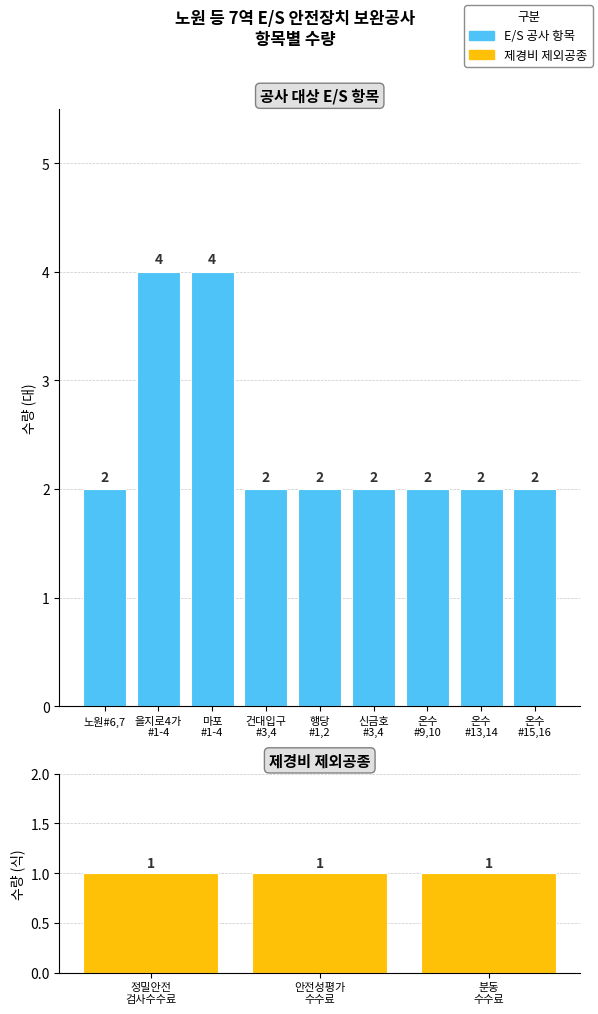

True or false: the data shows 2 at 행당 E/S #1,2호기.

True